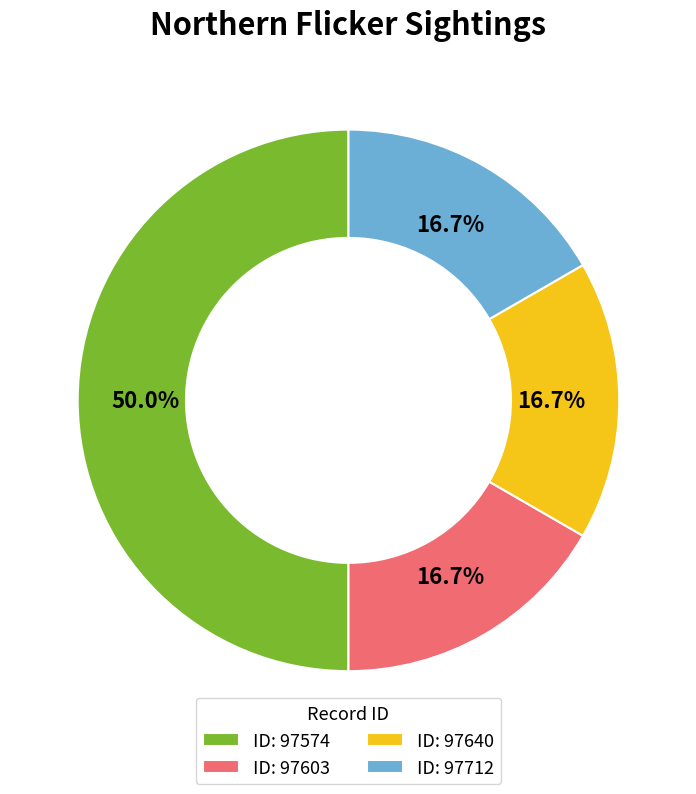

Which category has the biggest portion of the pie?

ID: 97574